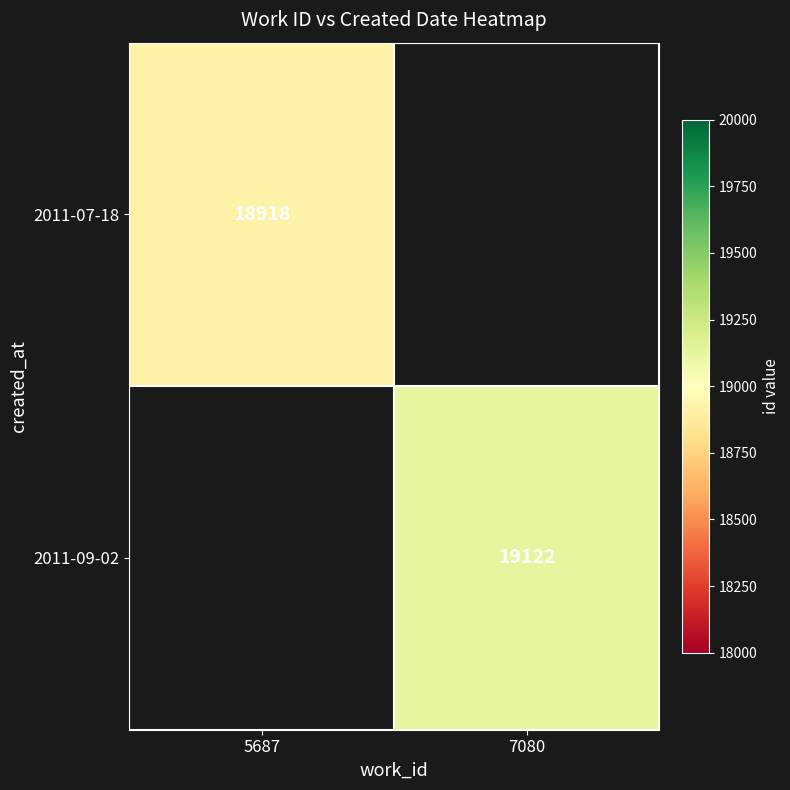

The 2011-07-18 series shows 29490 at 5687. True or false?

False